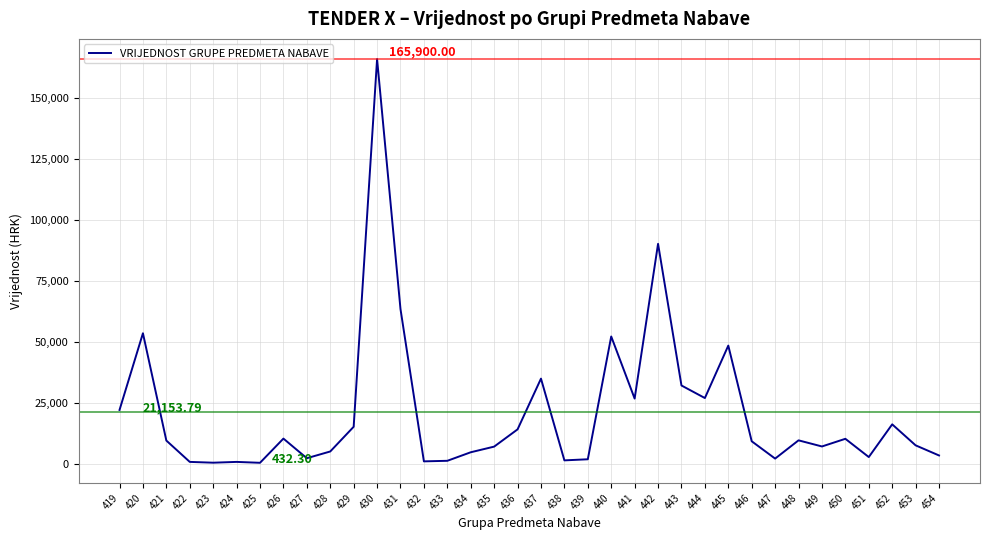

What is the change in value from 434 to 443?

+27369.7